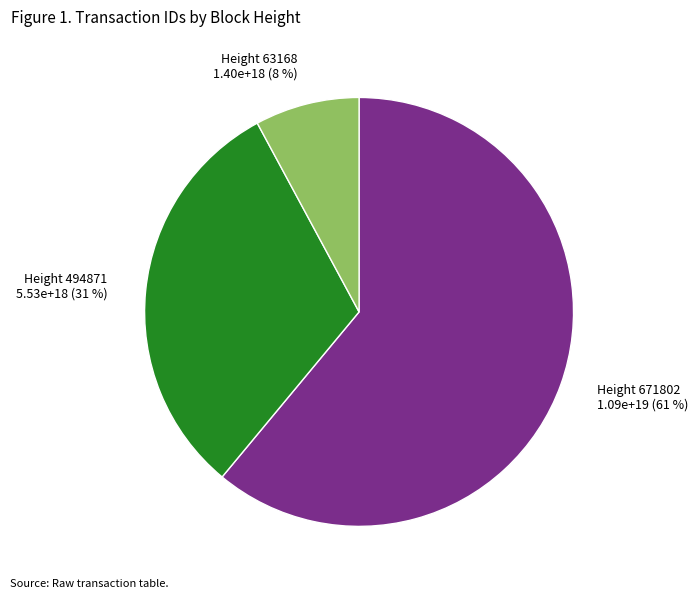

How many segments does this pie chart have?

3